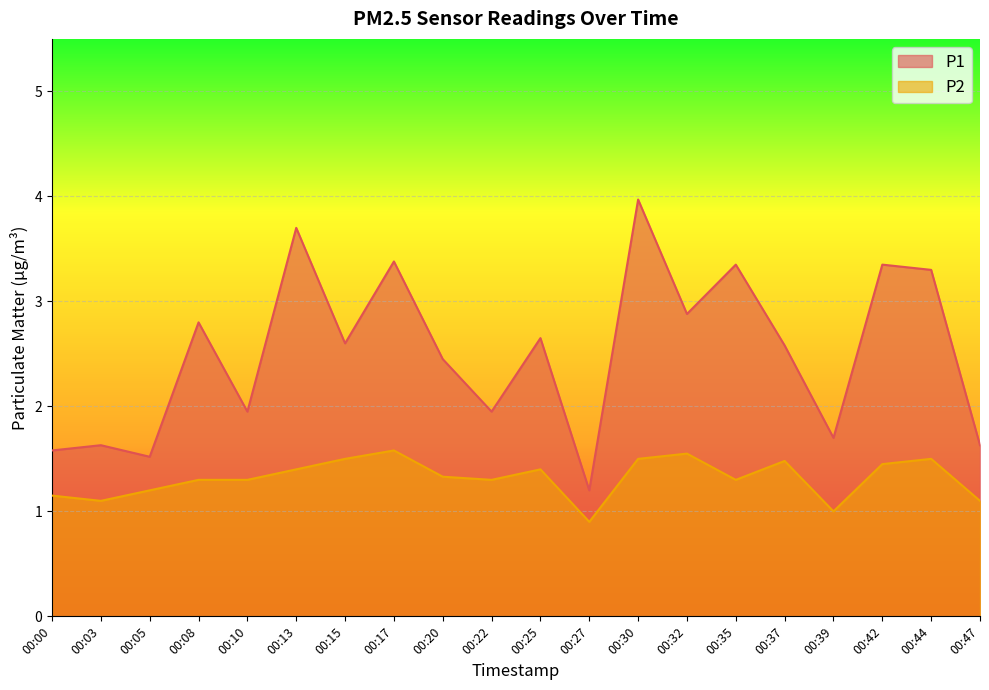

What are all the series names shown in the legend?

P1, P2